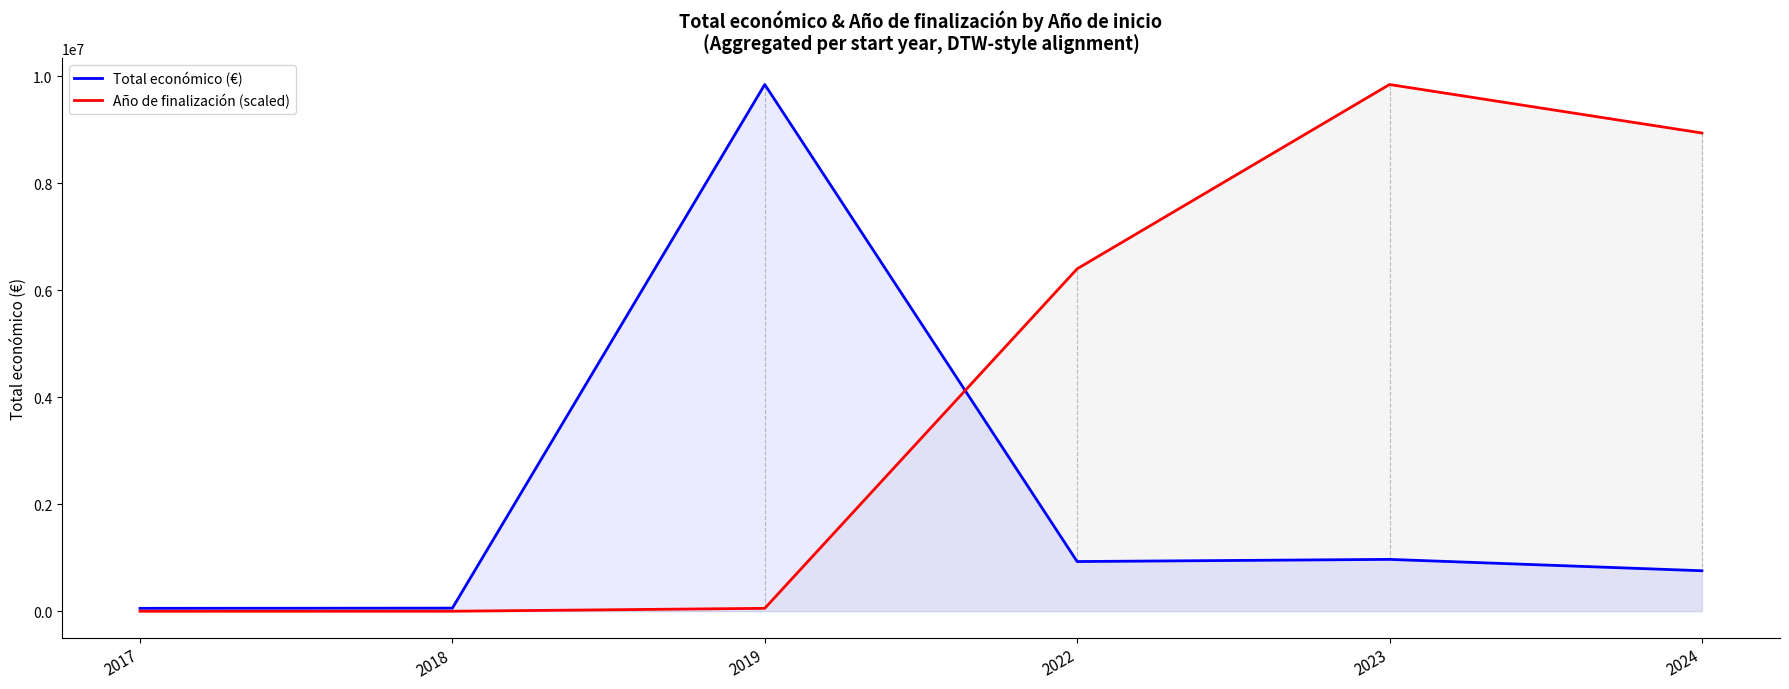

How many series are shown in this chart?

2